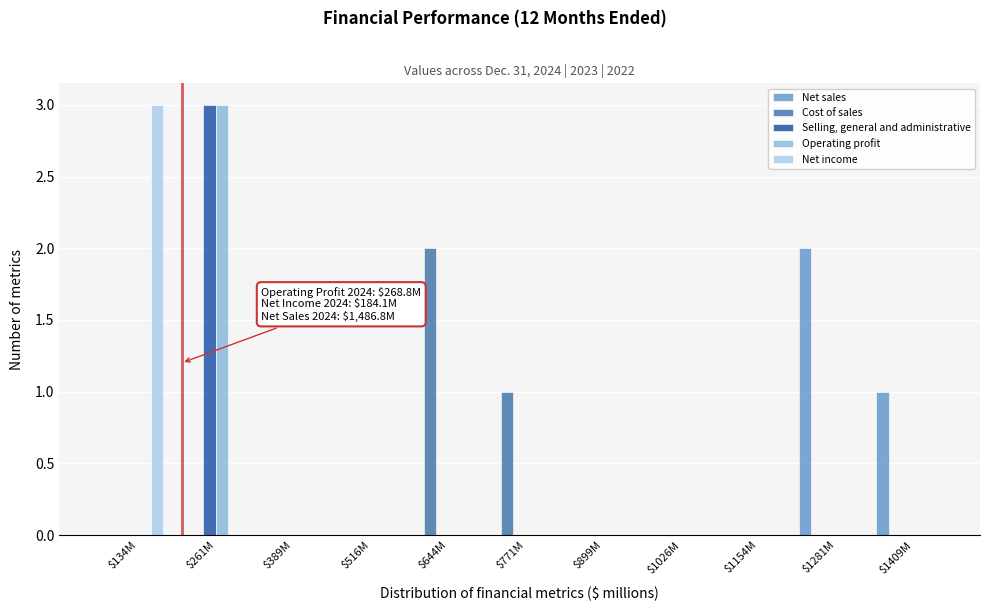

What is the maximum value shown in the chart?

3